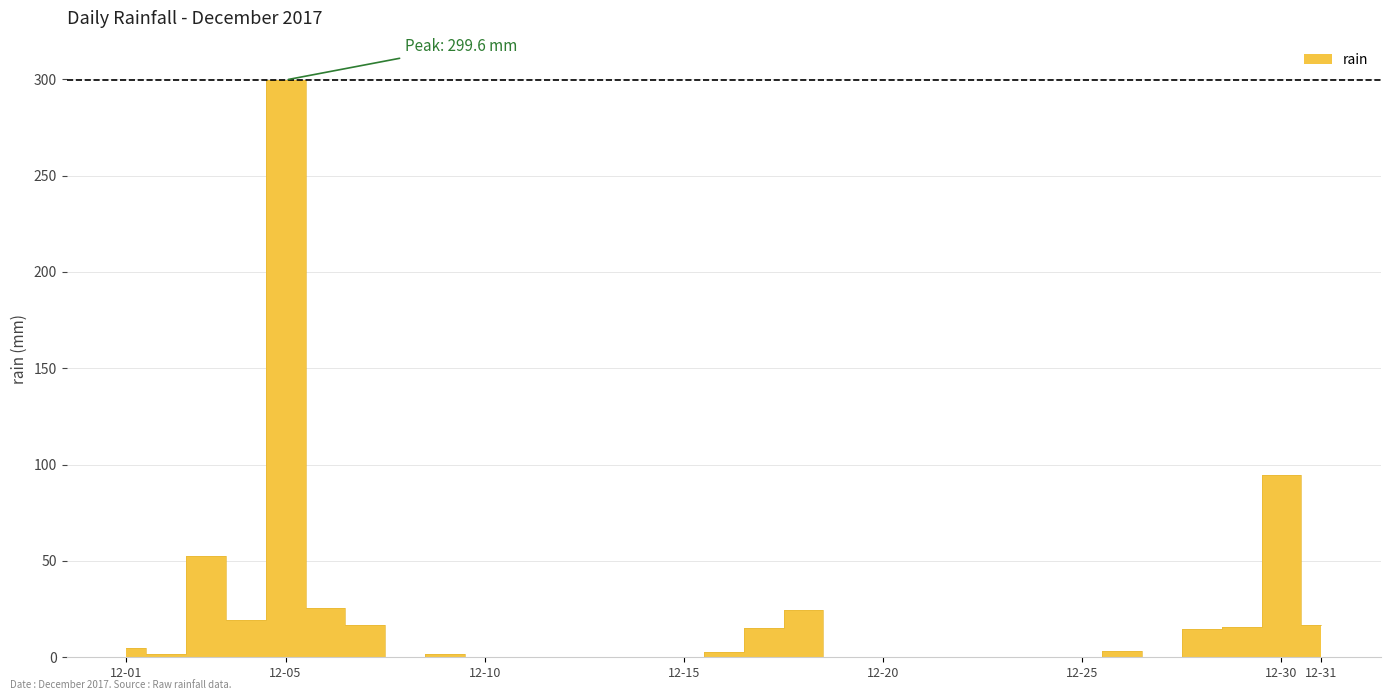

Which label corresponds to the smallest value in the chart?

2017-12-08